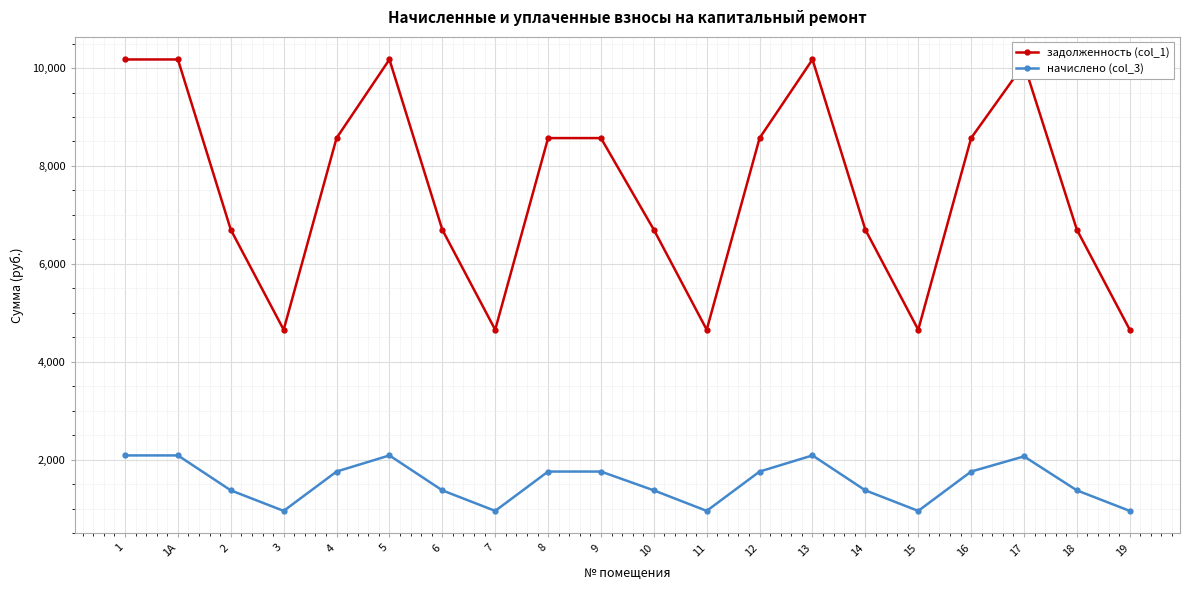

How many lines are shown in the chart?

2